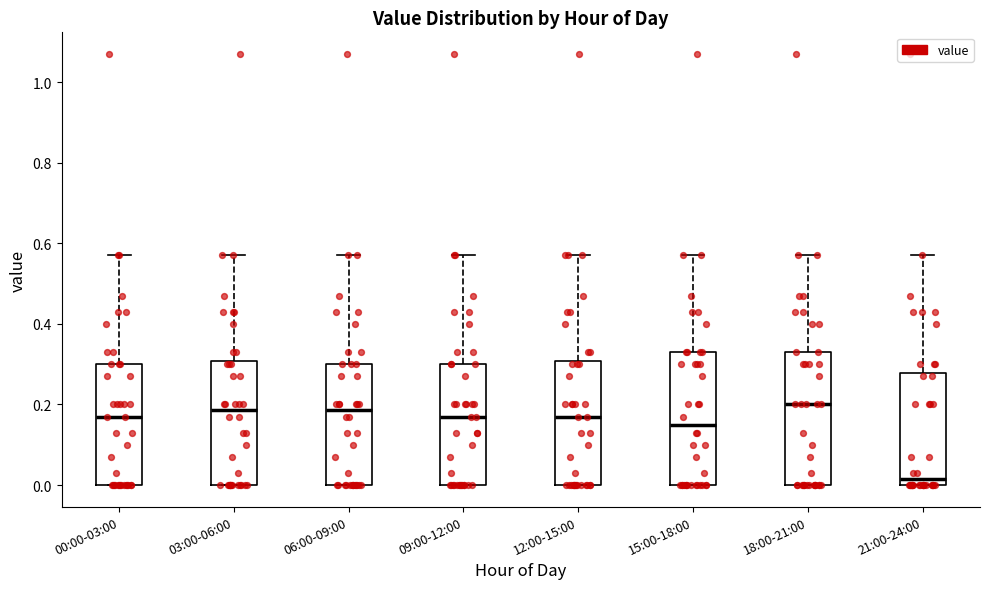

Reading left to right, read every box against the y-axis: the position of its median line, the range the box covers, and the ends of its whiskers. The values are not printed on the chart, so give them approximately, as read against the axis.

00:00-03:00: median 0.18, box 0.00 to 0.30, whiskers 0.00 to 0.58
03:00-06:00: median 0.18, box 0.00 to 0.30, whiskers 0.00 to 0.58
06:00-09:00: median 0.18, box 0.00 to 0.30, whiskers 0.00 to 0.58
09:00-12:00: median 0.18, box 0.00 to 0.30, whiskers 0.00 to 0.58
12:00-15:00: median 0.18, box 0.00 to 0.30, whiskers 0.00 to 0.58
15:00-18:00: median 0.16, box 0.00 to 0.34, whiskers 0.00 to 0.58
18:00-21:00: median 0.20, box 0.00 to 0.34, whiskers 0.00 to 0.58
21:00-24:00: median 0.02, box 0.00 to 0.28, whiskers 0.00 to 0.58